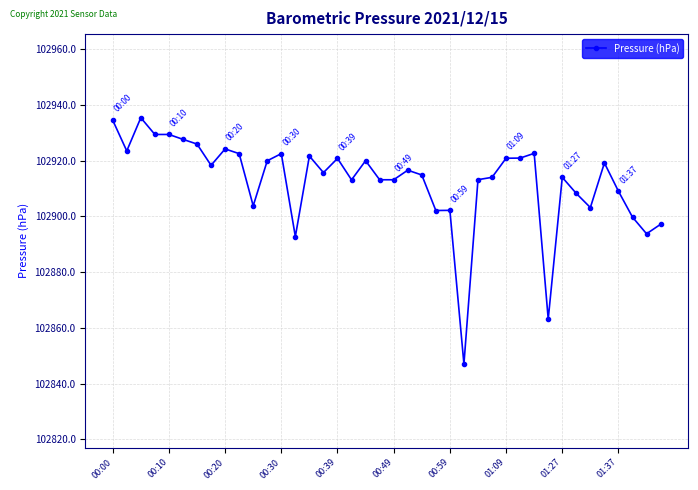

Is this an area chart (filled region under the line)?

No